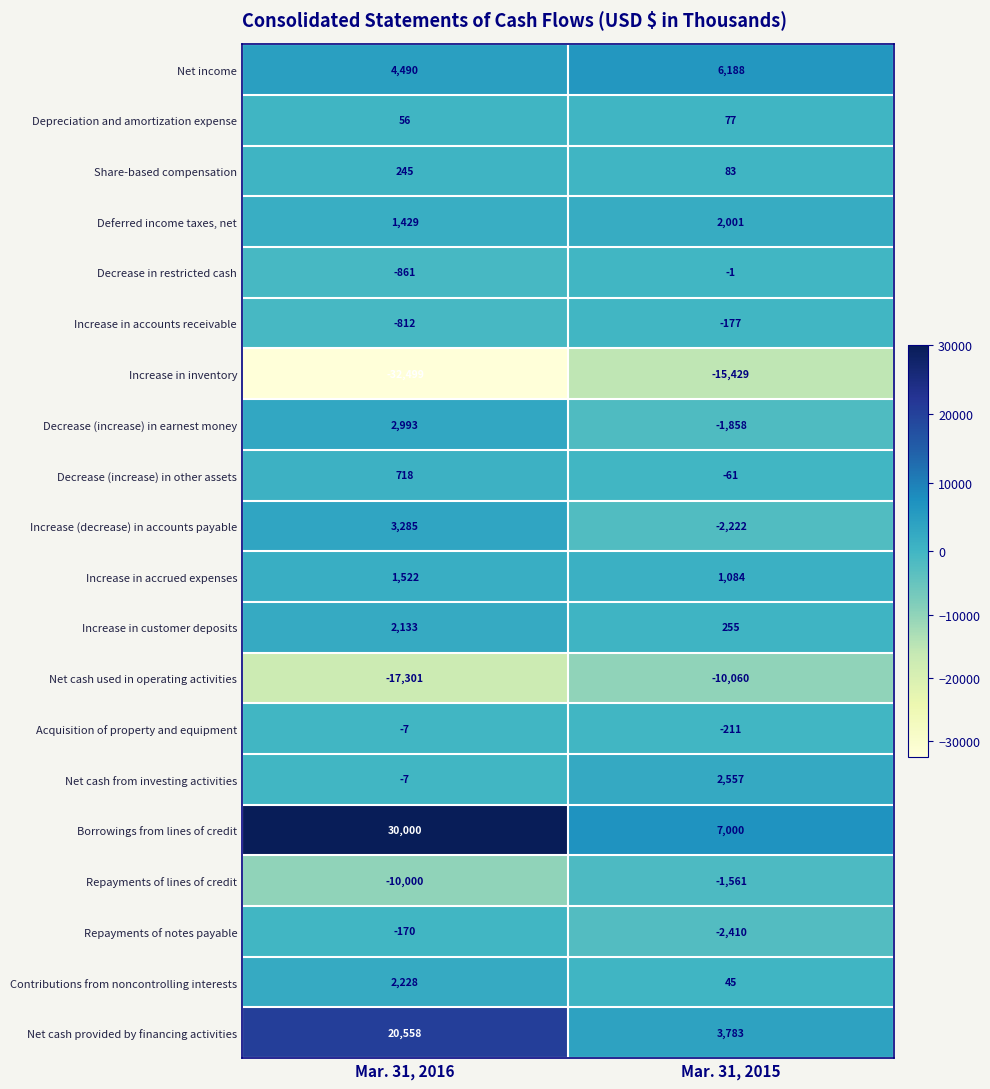

Rank the series by their maximum value, from highest to lowest.

Borrowings from lines of credit, Net cash provided by financing activities, Net income, Increase (decrease) in accounts payable, Decrease (increase) in earnest money, Net cash from investing activities, Contributions from noncontrolling interests, Increase in customer deposits, Deferred income taxes, net, Increase in accrued expenses, Decrease (increase) in other assets, Share-based compensation, Depreciation and amortization expense, Decrease in restricted cash, Acquisition of property and equipment, Repayments of notes payable, Increase in accounts receivable, Repayments of lines of credit, Net cash used in operating activities, Increase in inventory